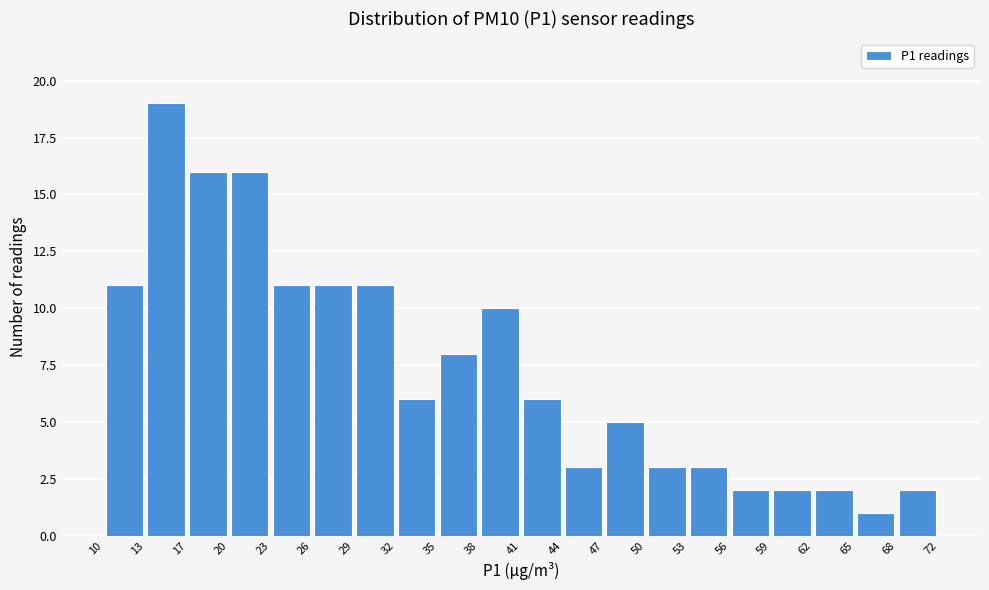

Which range on the x-axis has the tallest bar?

13 to 17